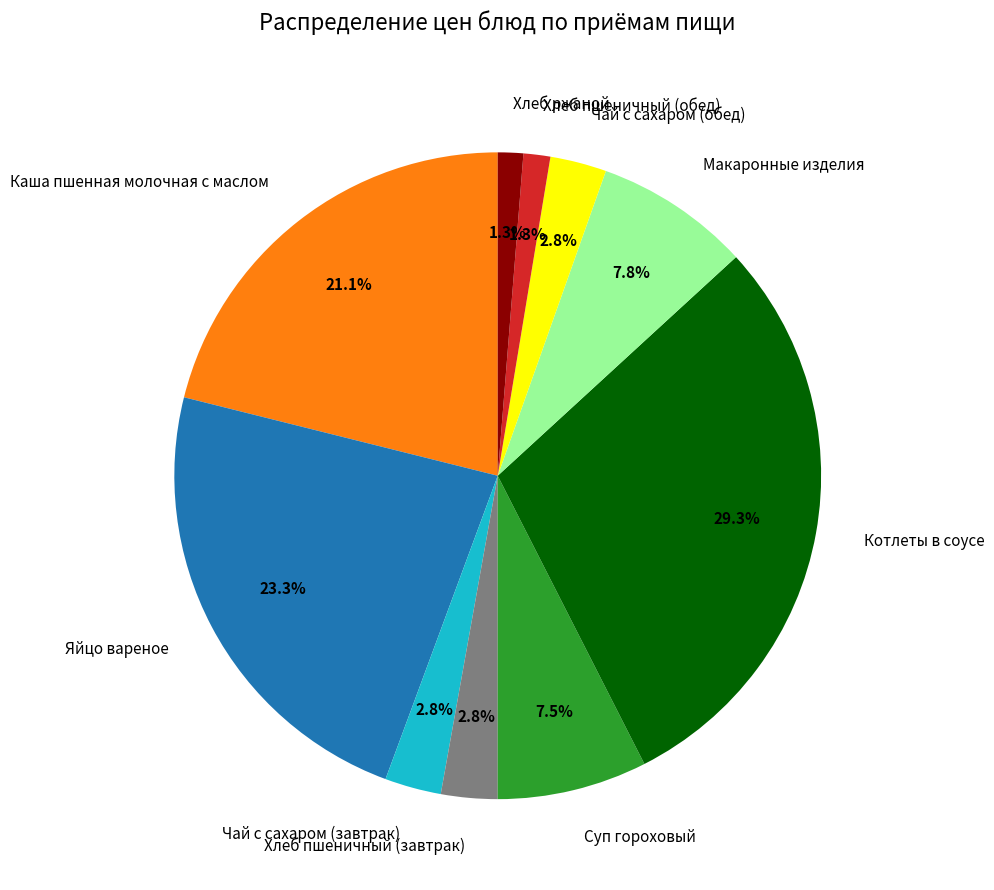

What percentage do Котлеты в соусе and Чай с сахаром (обед) together represent?

32.1%